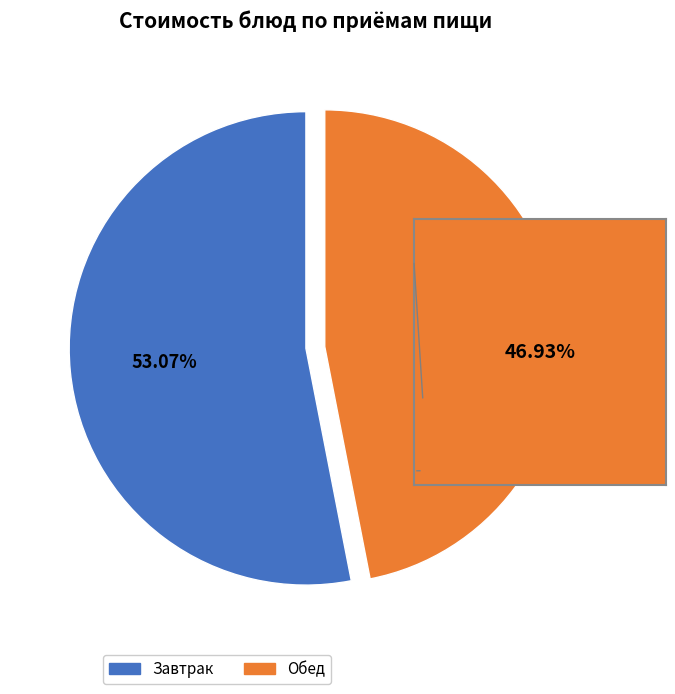

Count the number of slices in the pie.

2